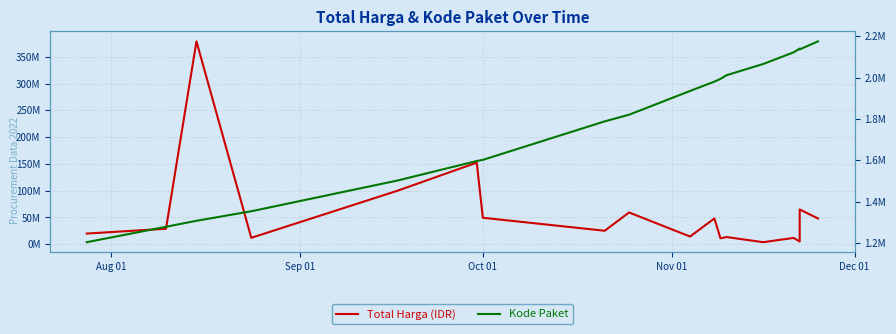

Is the value of Kode Paket at 5 greater than the value of Total Harga (IDR) at 9?

No